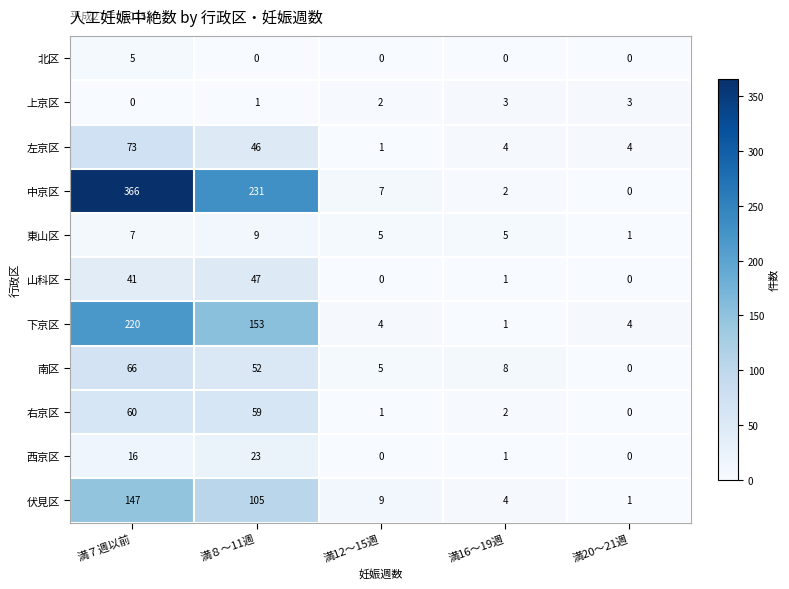

Which category has the lowest value in the 右京区 series?

満20～21週